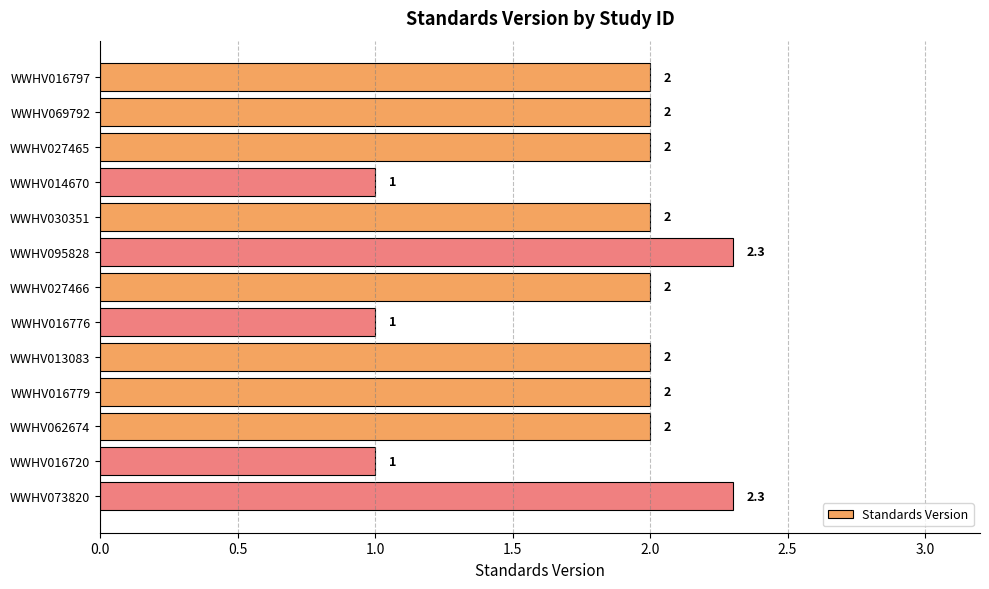

How many bars are there in total?

13